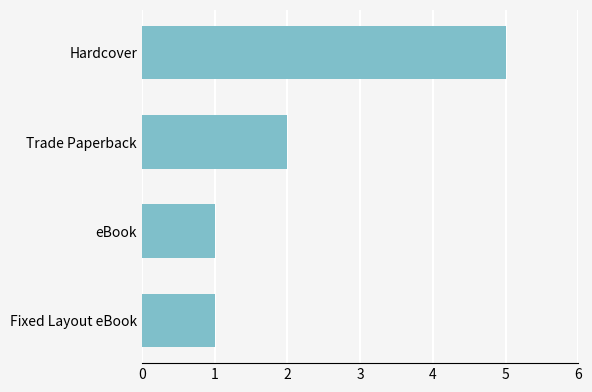

The chart shows a value of 1 at eBook. True or false?

True